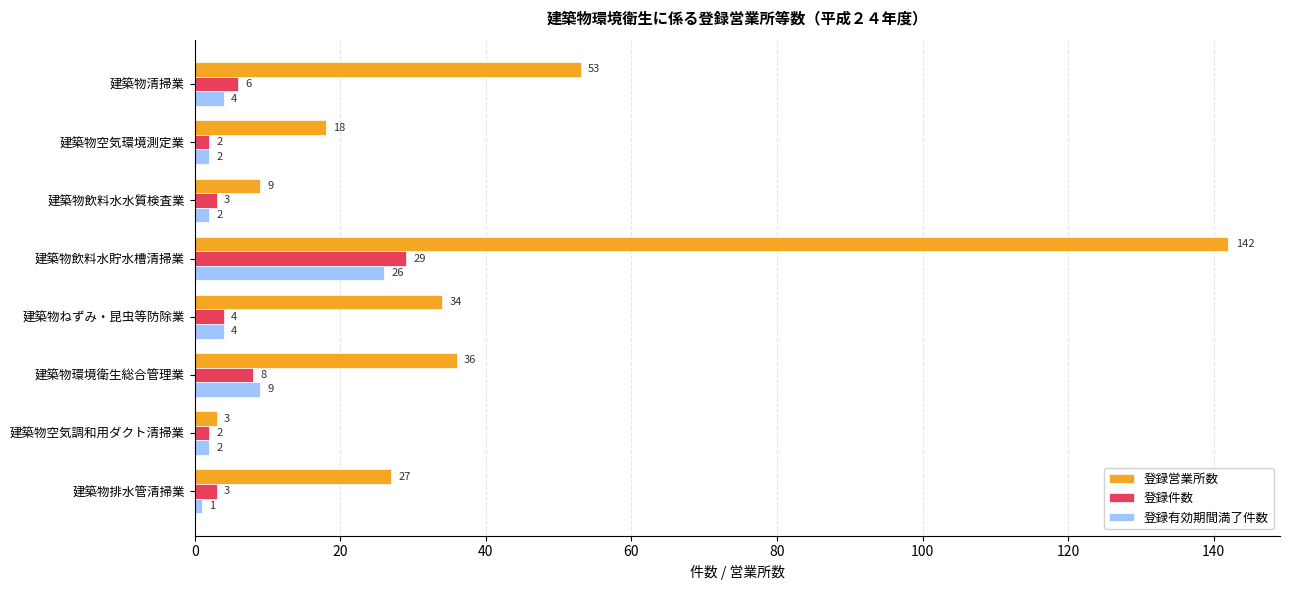

Is the value of 登録件数 at 建築物飲料水貯水槽清掃業 greater than the value of 登録営業所数 at 建築物空気環境測定業?

Yes